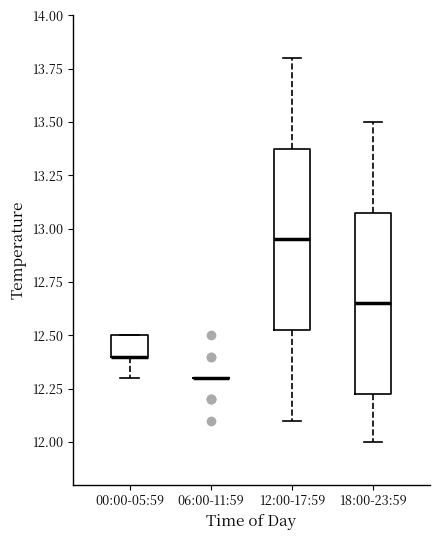

Where does the lower whisker of the box for 00:00-05:59 end on the y-axis? The values are not printed on the chart, so give them approximately, as read against the axis.

12.30